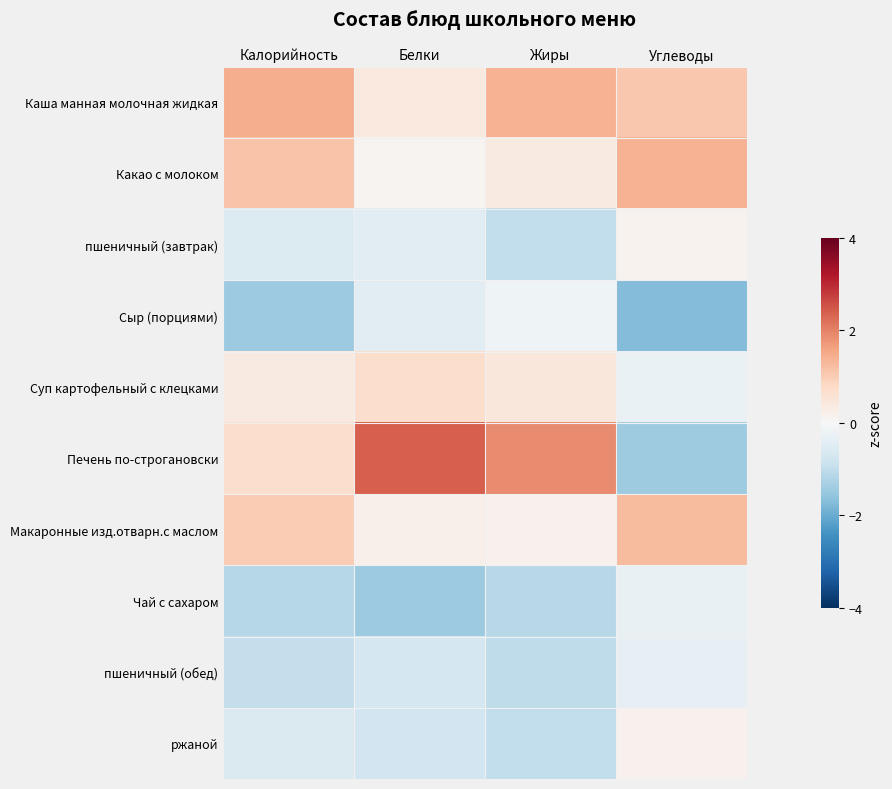

Which series has the largest range (max minus min)?

Печень по-строгановски